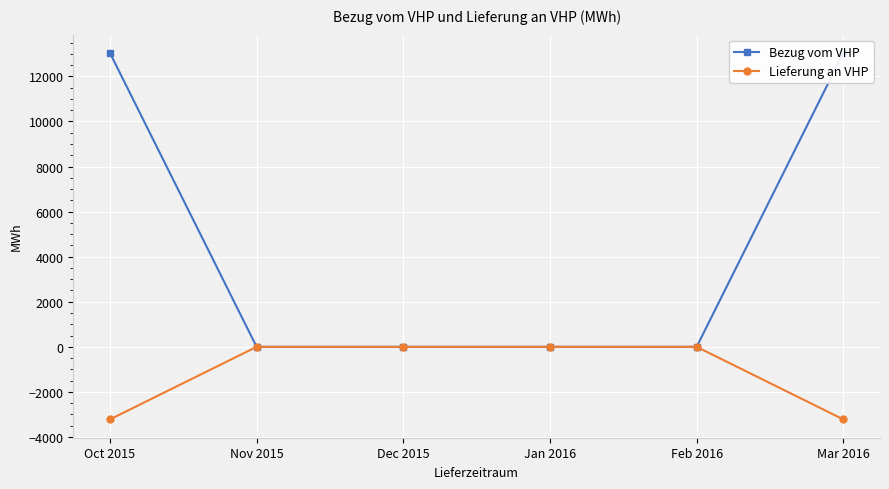

Reading left to right, what are all the values shown in this chart?

Bezug vom VHP: 13040	0	0	0	0	13040
Lieferung an VHP: -3220	0	0	0	0	-3220